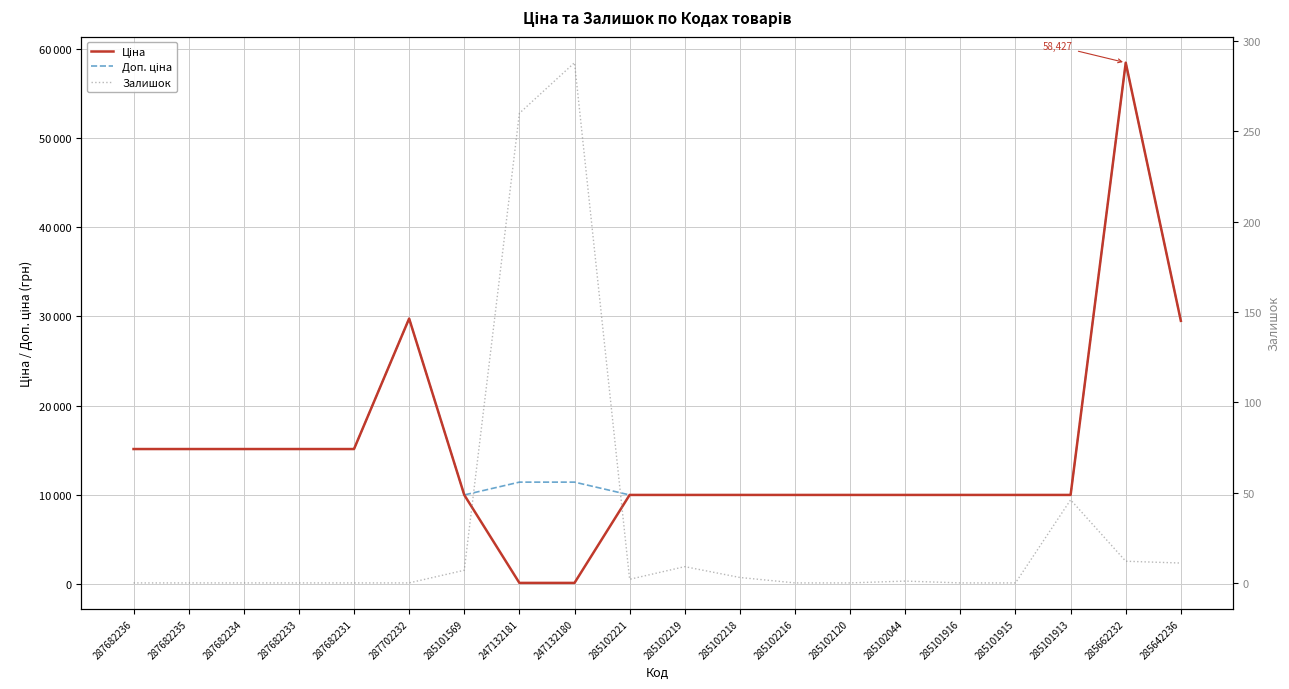

True or false: Ціна and Доп. ціна intersect in this chart.

False